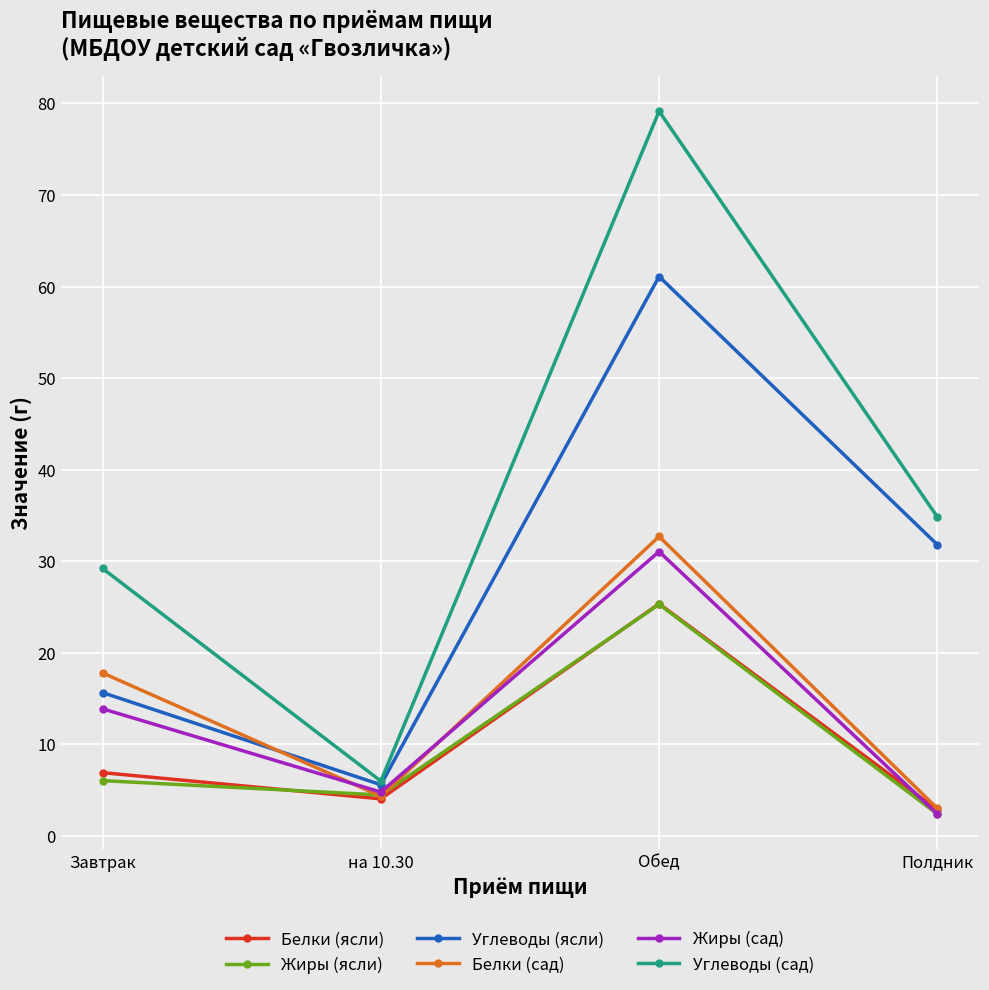

What is the greatest value displayed?

79.2